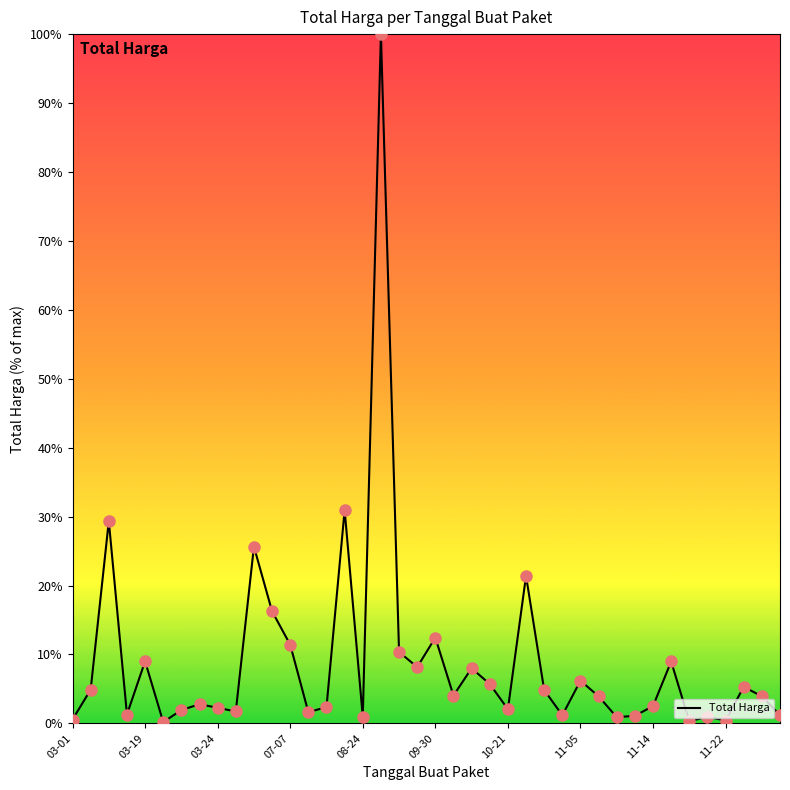

What is the difference between the maximum and minimum values?

99.8